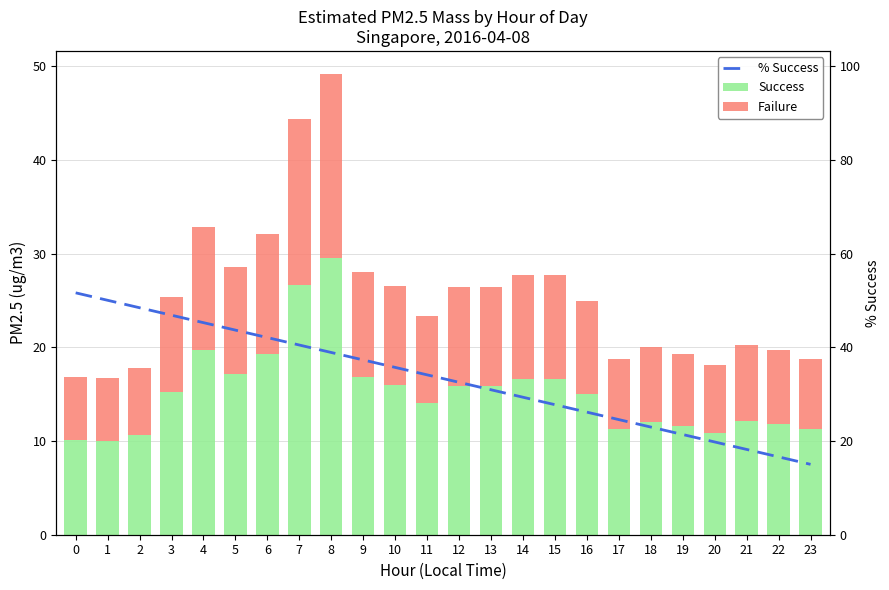

Reading left to right, what are all the values shown in this chart?

Success: 10.1	10.0	10.7	15.2	19.7	17.2	19.3	26.6	29.5	16.9	16.0	14.0	15.8	15.8	16.6	16.6	15.0	11.3	12.0	11.6	10.9	12.2	11.8	11.3
Failure: 6.7	6.7	7.1	10.2	13.2	11.4	12.8	17.8	19.7	11.2	10.6	9.4	10.6	10.6	11.1	11.1	10.0	7.5	8.0	7.7	7.2	8.1	7.9	7.5
% Success: 51.7	50.1	48.5	46.9	45.3	43.7	42.1	40.5	38.9	37.3	35.7	34.1	32.5	31.0	29.4	27.8	26.2	24.6	23.0	21.4	19.8	18.2	16.6	15.0